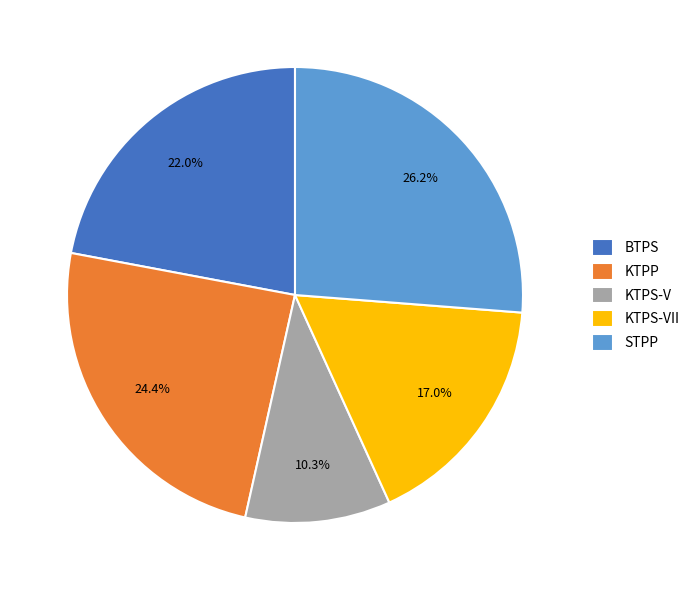

Which has a higher value, STPP or KTPS-V?

STPP